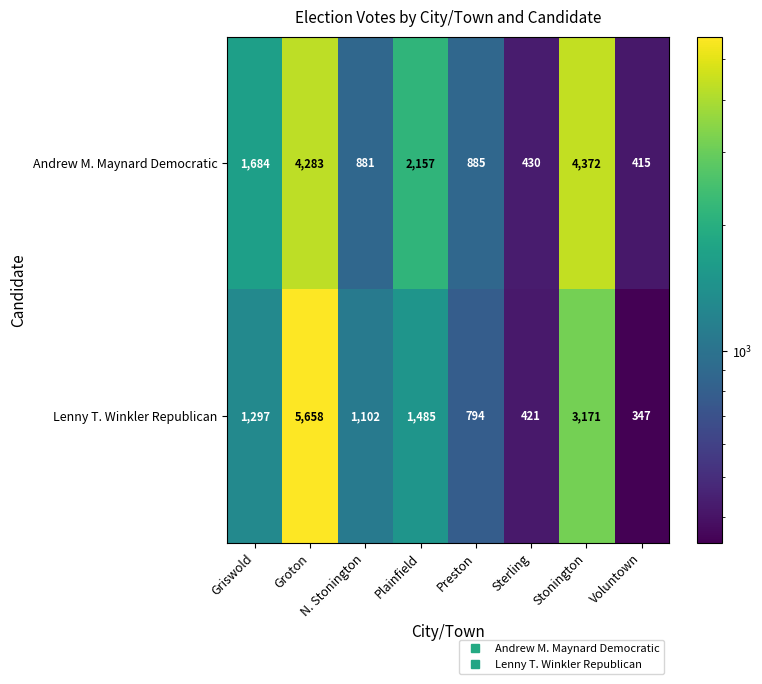

At which label is Lenny T. Winkler Republican closest to 3002?

Stonington